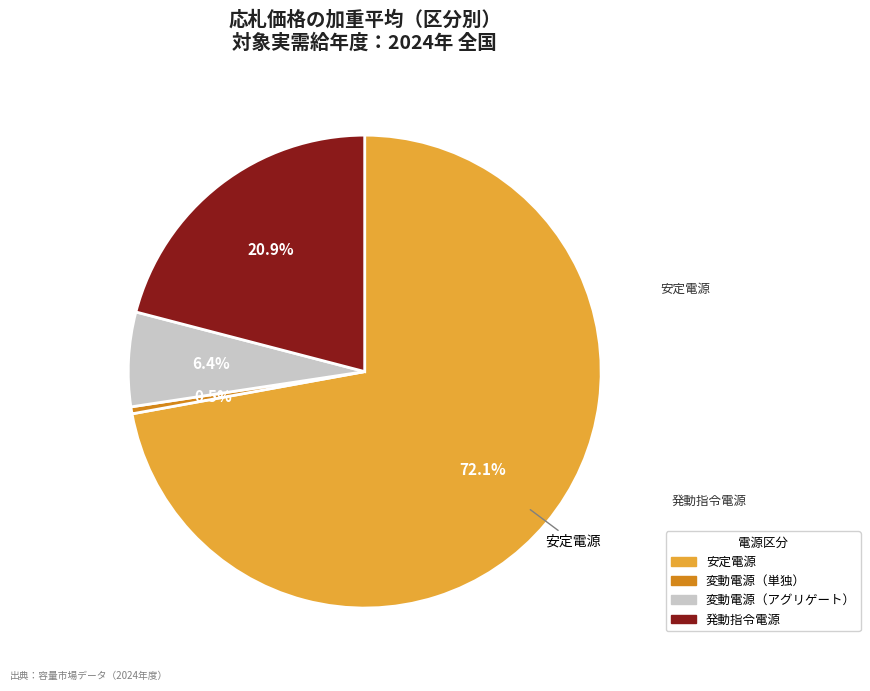

To the nearest percent, what is the combined percentage of 安定電源 and 発動指令電源?

93%